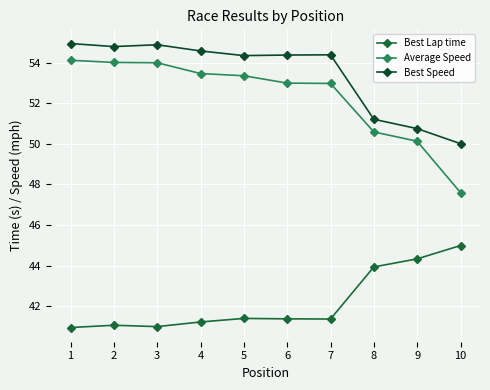

What is the minimum value for Best Lap time?

41.0